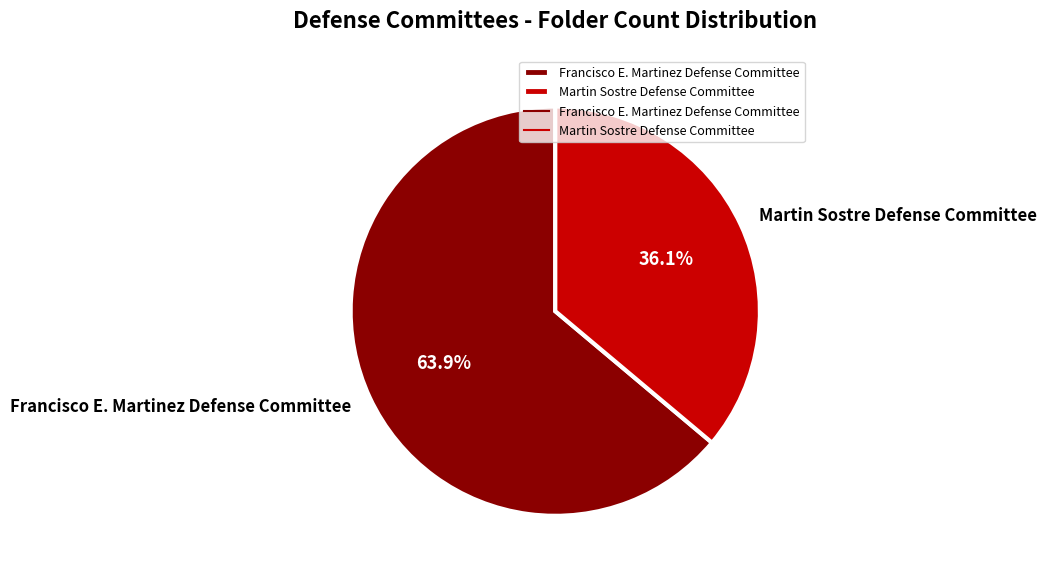

Combined, do Martin Sostre Defense Committee and Francisco E. Martinez Defense Committee account for over 50%?

Yes